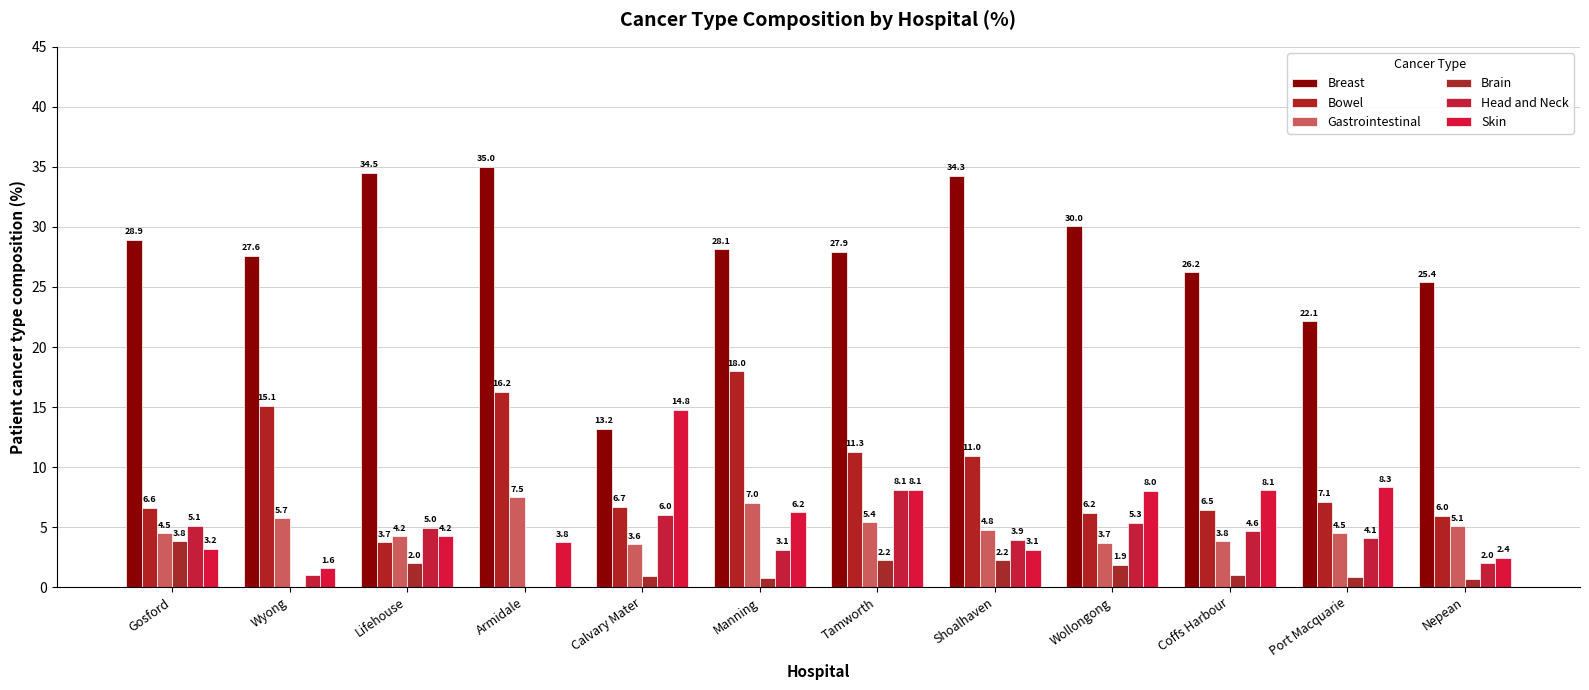

Reading right to left, list all the values displayed in this chart.

Breast: Nepean=25.4	Port Macquarie=22.1	Coffs Harbour=26.2	Wollongong=30.0	Shoalhaven=34.3	Tamworth=27.9	Manning=28.1	Calvary Mater=13.2	Armidale=35.0	Lifehouse=34.5	Wyong=27.6	Gosford=28.9
Bowel: Nepean=6.0	Port Macquarie=7.1	Coffs Harbour=6.5	Wollongong=6.2	Shoalhaven=11.0	Tamworth=11.3	Manning=18.0	Calvary Mater=6.7	Armidale=16.2	Lifehouse=3.7	Wyong=15.1	Gosford=6.6
Gastrointestinal: Nepean=5.1	Port Macquarie=4.5	Coffs Harbour=3.8	Wollongong=3.7	Shoalhaven=4.8	Tamworth=5.4	Manning=7.0	Calvary Mater=3.6	Armidale=7.5	Lifehouse=4.2	Wyong=5.7	Gosford=4.5
Brain: Nepean=0.7	Port Macquarie=0.8	Coffs Harbour=1.0	Wollongong=1.9	Shoalhaven=2.2	Tamworth=2.2	Manning=0.8	Calvary Mater=0.9	Armidale=0.0	Lifehouse=2.0	Wyong=0.0	Gosford=3.8
Head and Neck: Nepean=2.0	Port Macquarie=4.1	Coffs Harbour=4.6	Wollongong=5.3	Shoalhaven=3.9	Tamworth=8.1	Manning=3.1	Calvary Mater=6.0	Armidale=0.0	Lifehouse=5.0	Wyong=1.0	Gosford=5.1
Skin: Nepean=2.4	Port Macquarie=8.3	Coffs Harbour=8.1	Wollongong=8.0	Shoalhaven=3.1	Tamworth=8.1	Manning=6.2	Calvary Mater=14.8	Armidale=3.8	Lifehouse=4.2	Wyong=1.6	Gosford=3.2